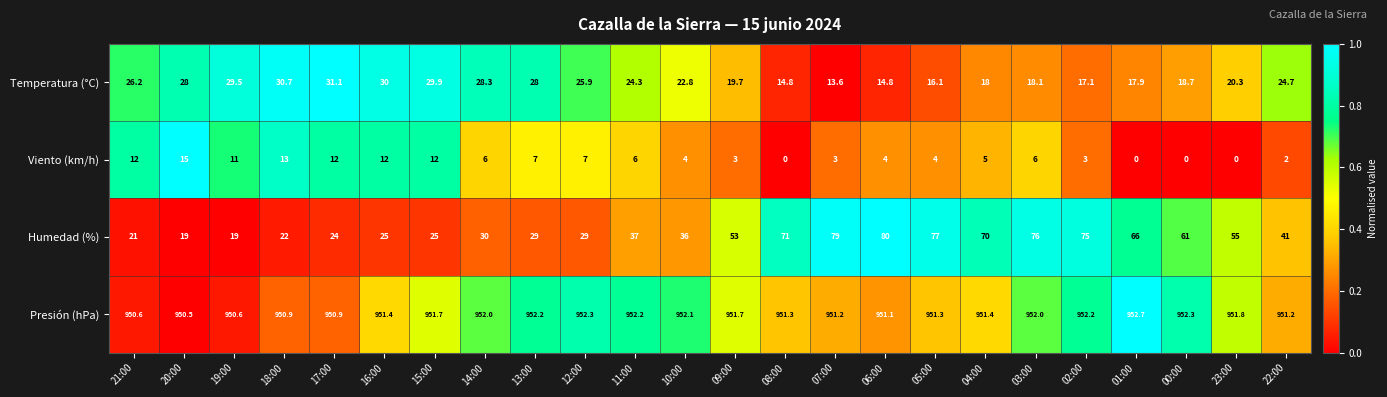

What is the lowest value of the Humedad (%) series?

19.0